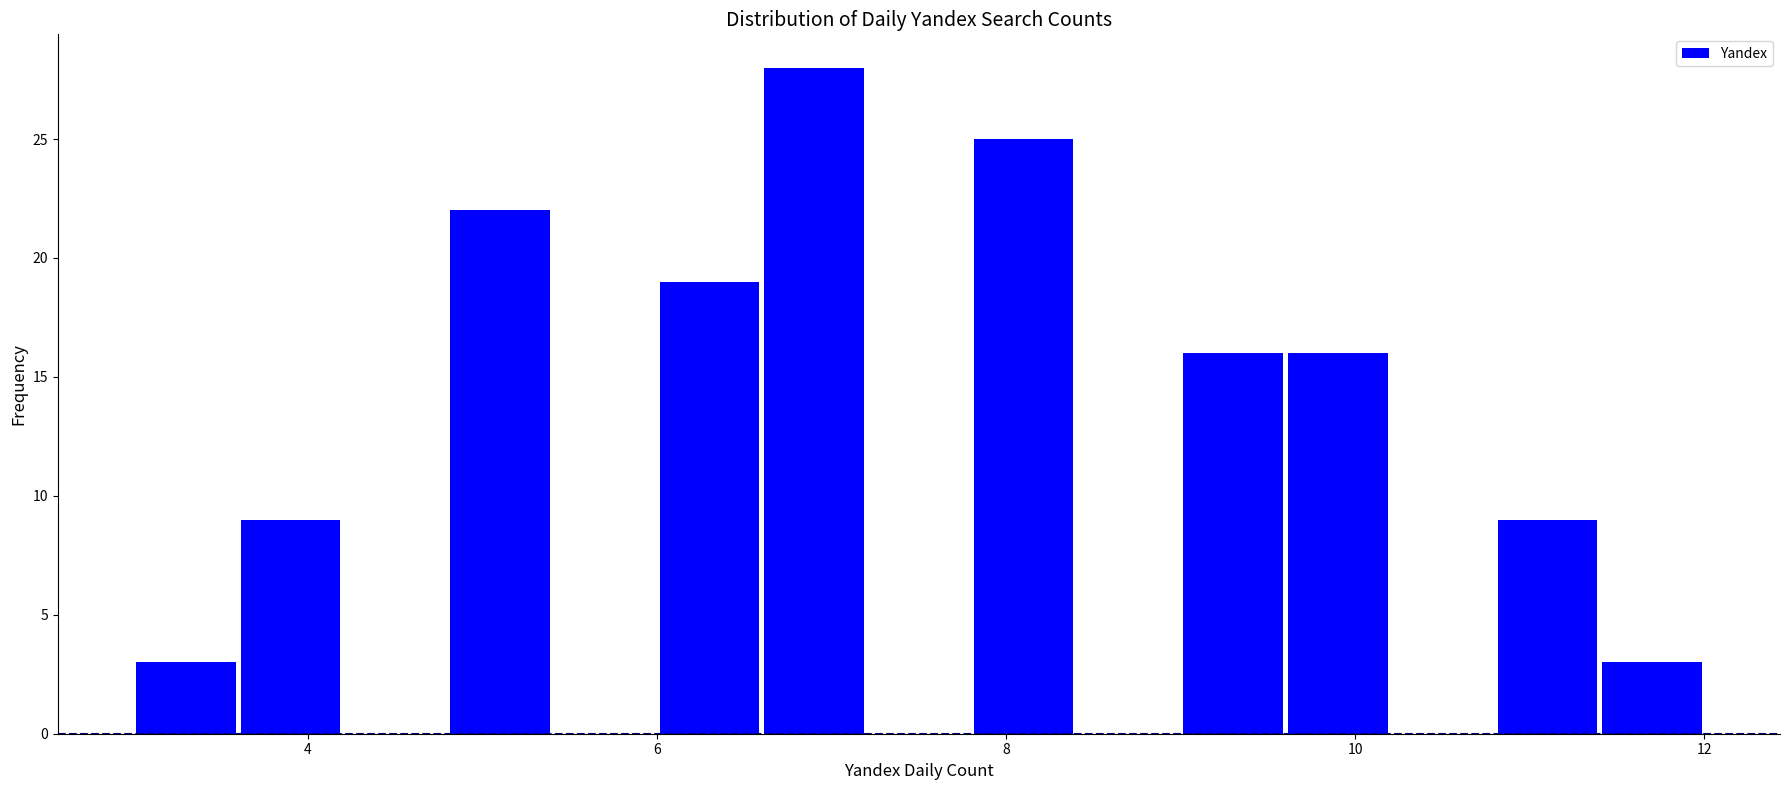

Around what value on the x-axis is the tallest bar? Give the approximate position of its centre, as read against the axis.

7.0